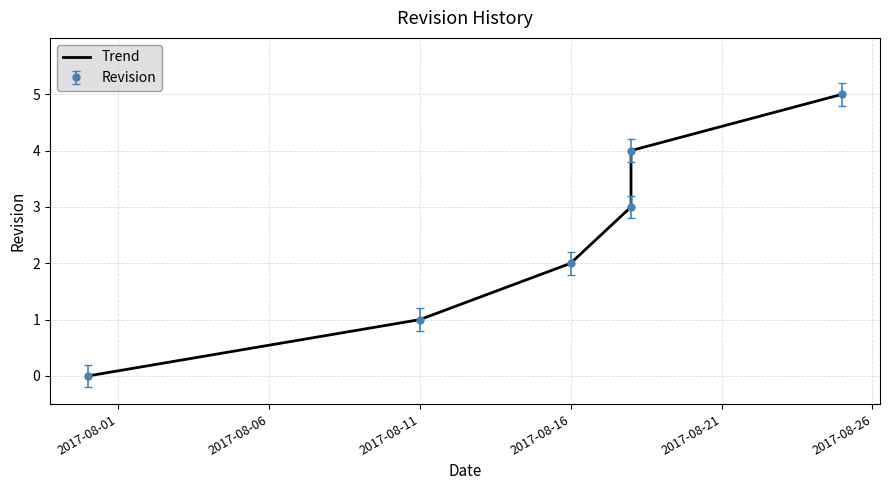

How many lines are shown in the chart?

1